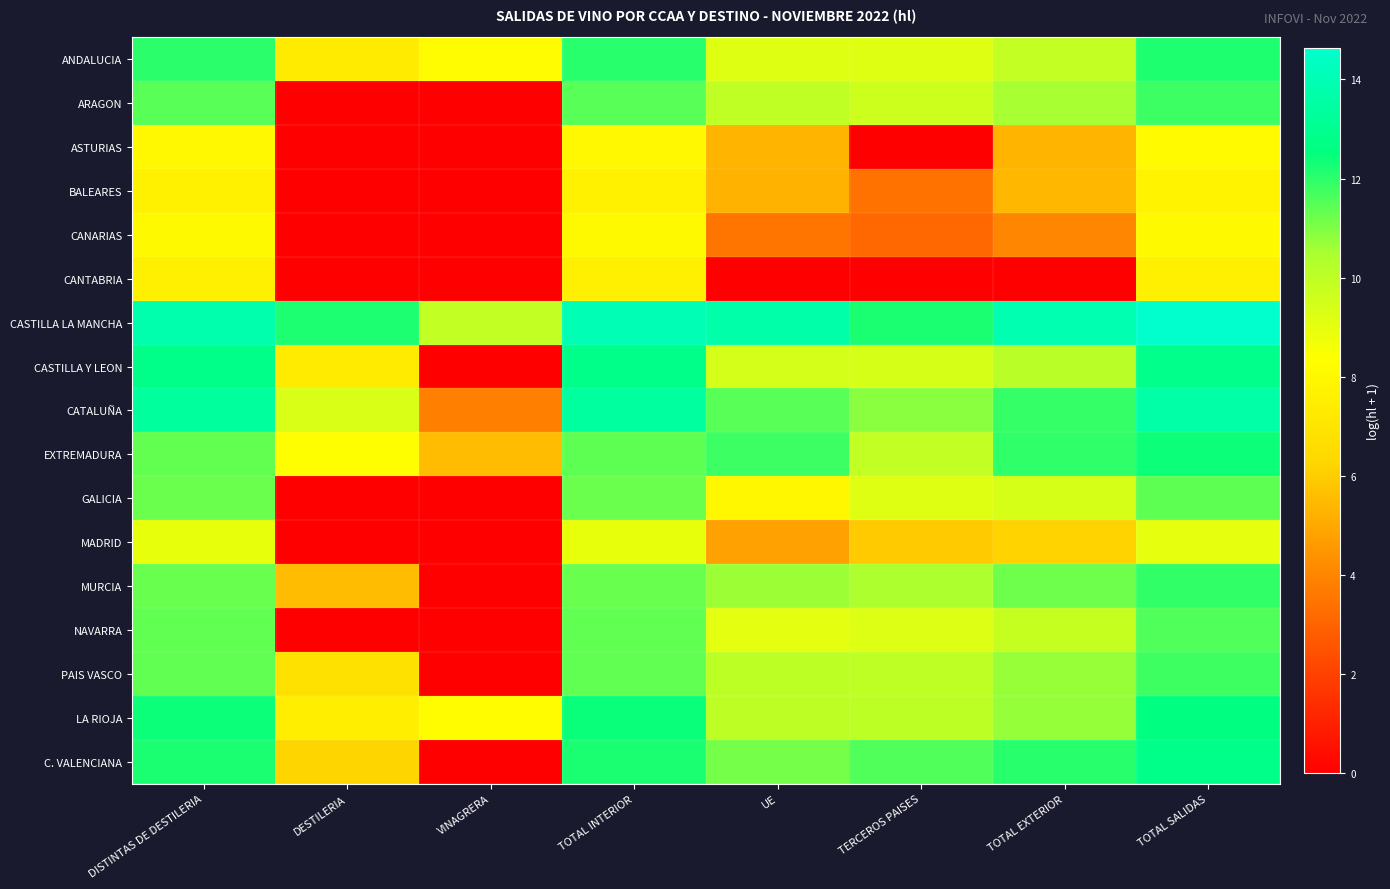

At which category does the chart reach its peak across all series?

TOTAL SALIDAS